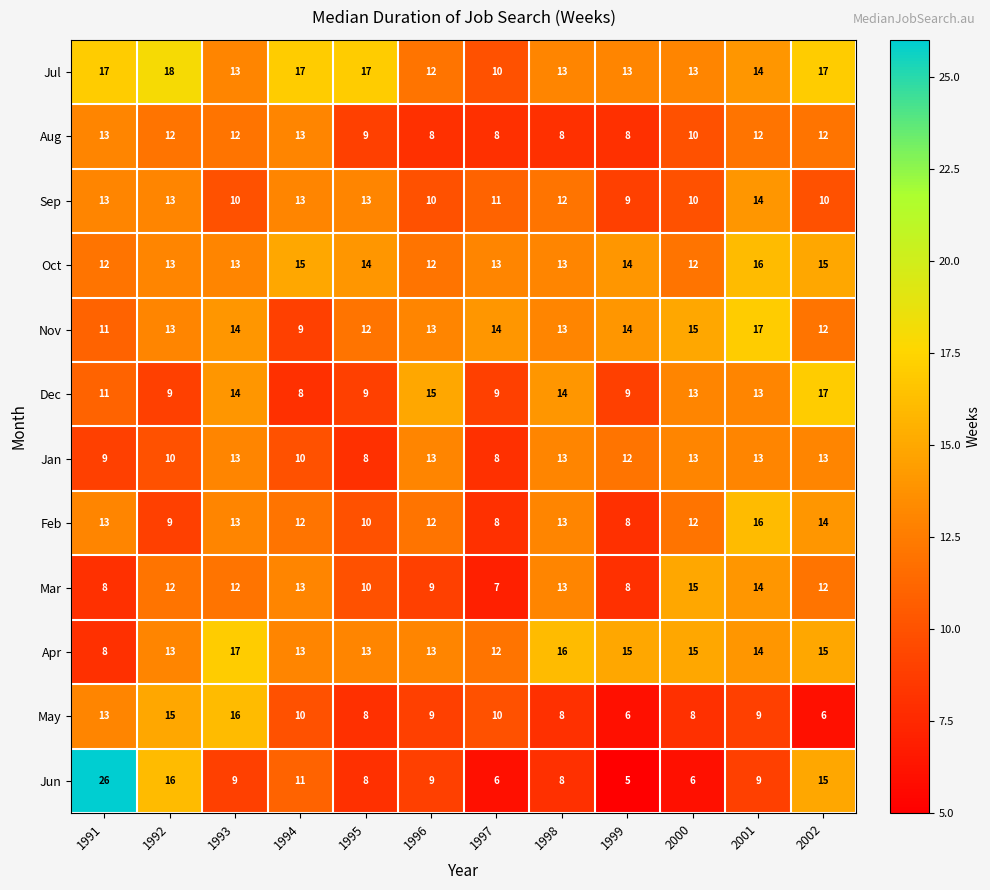

The value of Aug at 1999 is 8. True or false?

True